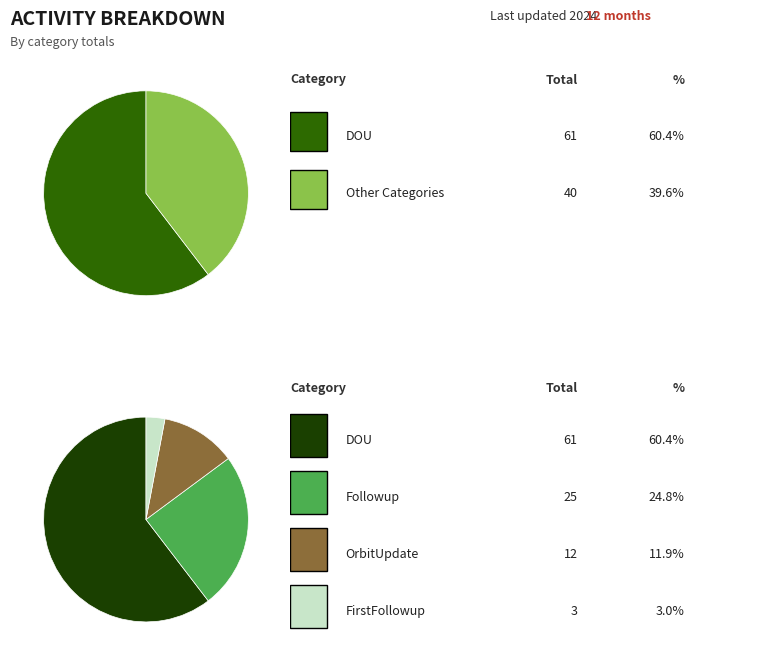

Which series has the largest range (max minus min)?

DOU